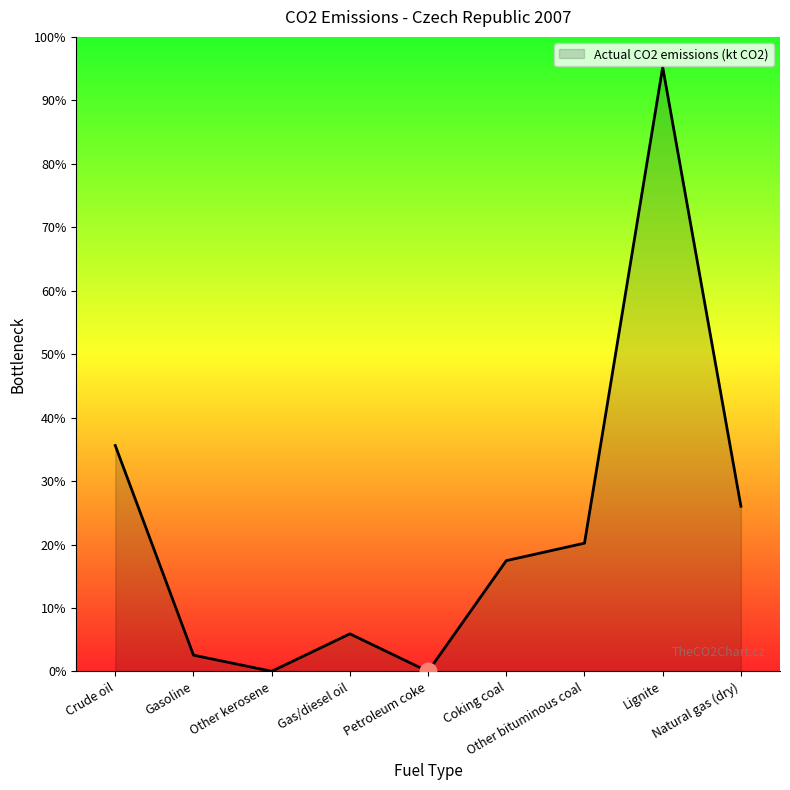

Is this an area chart (filled region under the line)?

Yes